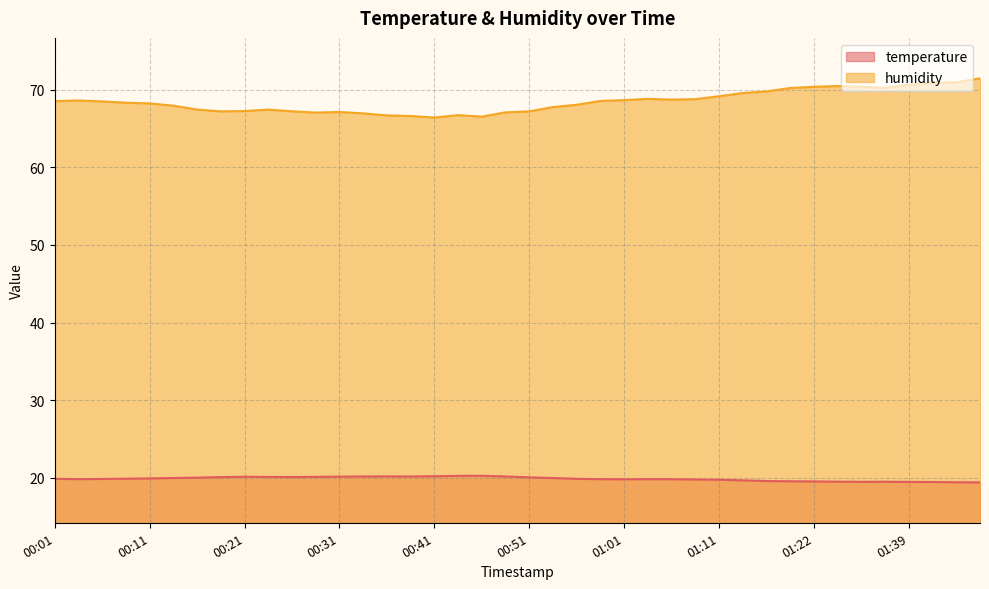

At which label does temperature reach its minimum?

01:46